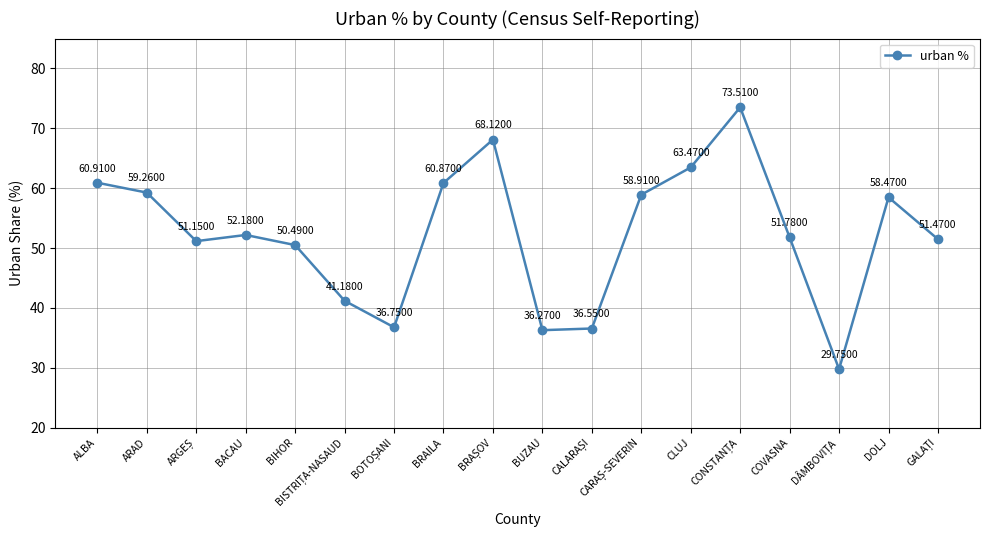

How many interior local peaks (higher than both neighbors) does the data have?

4